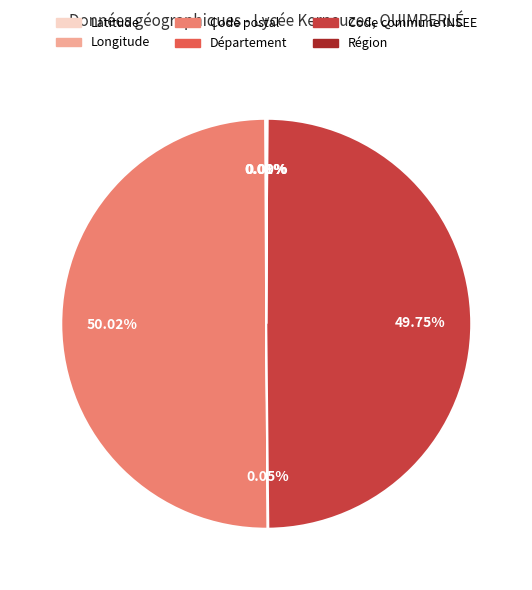

True or false: Code postal accounts for 50% of the total.

True